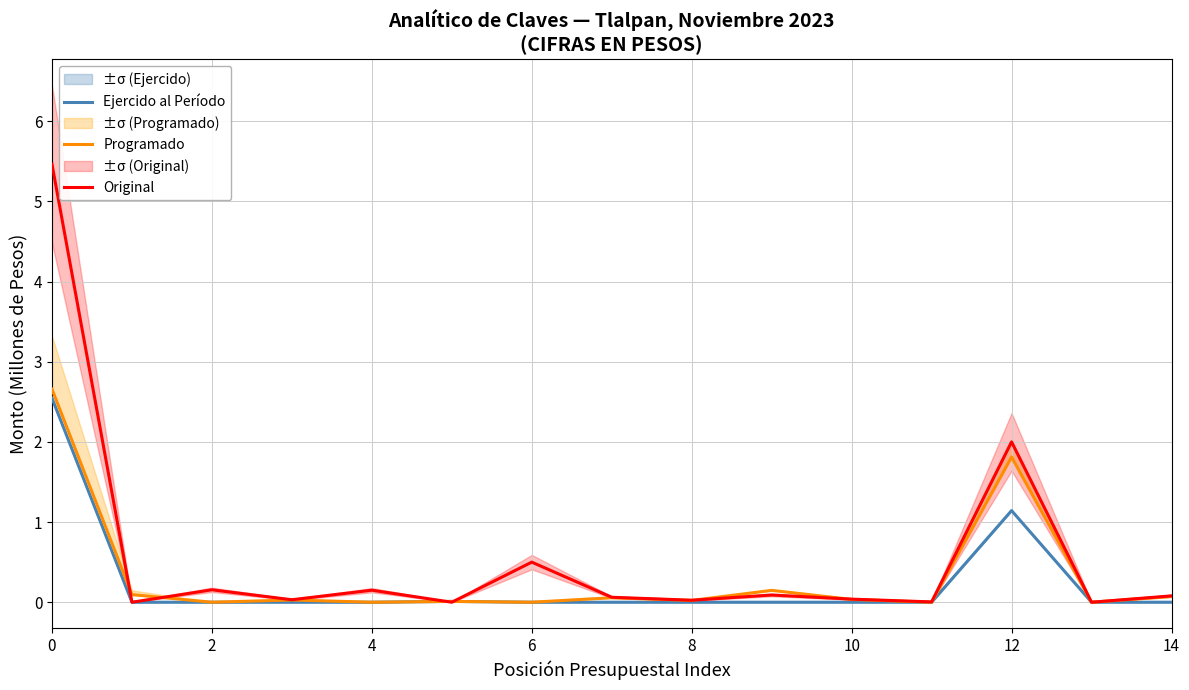

The value of Original at 10 is 0.0. True or false?

True